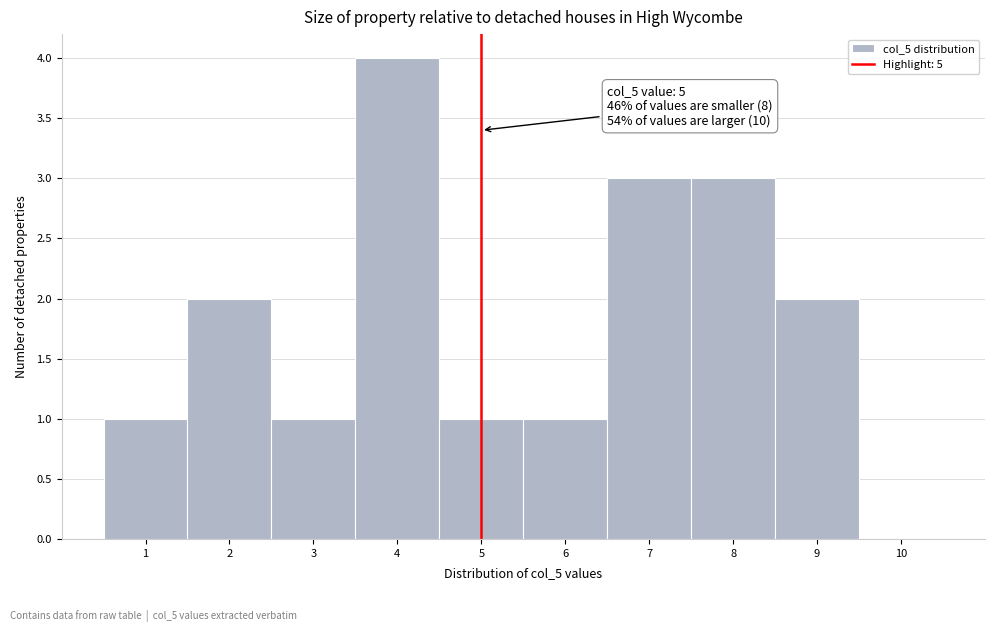

Which range on the x-axis has the tallest bar?

3.5 to 4.5